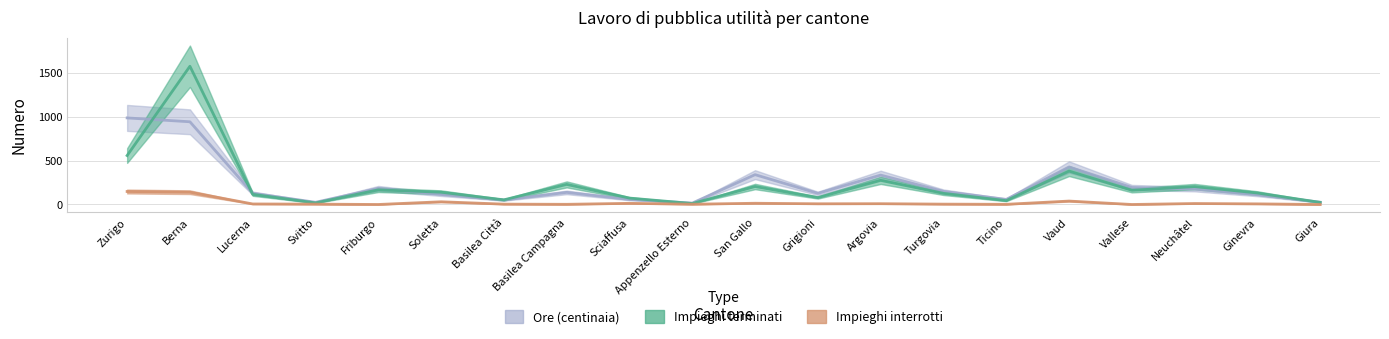

Which series has the largest total across all categories?

Ore (centinaia)